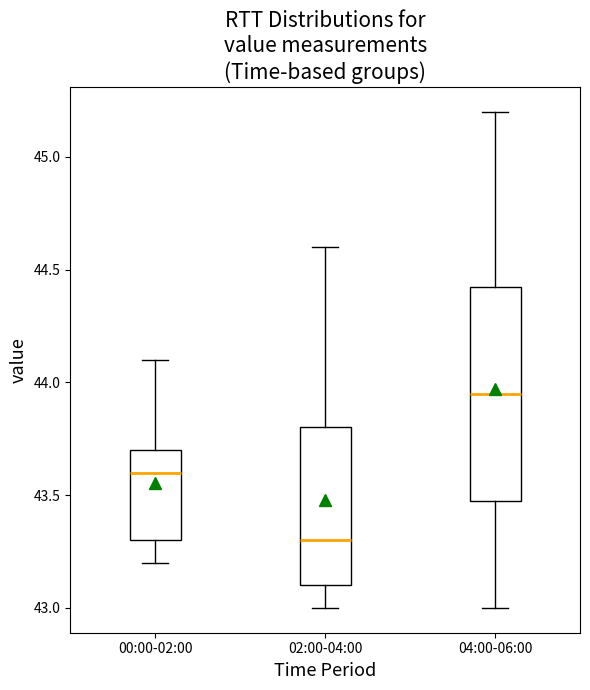

Comparing the boxes themselves (not the whiskers), which one is the tallest?

04:00-06:00